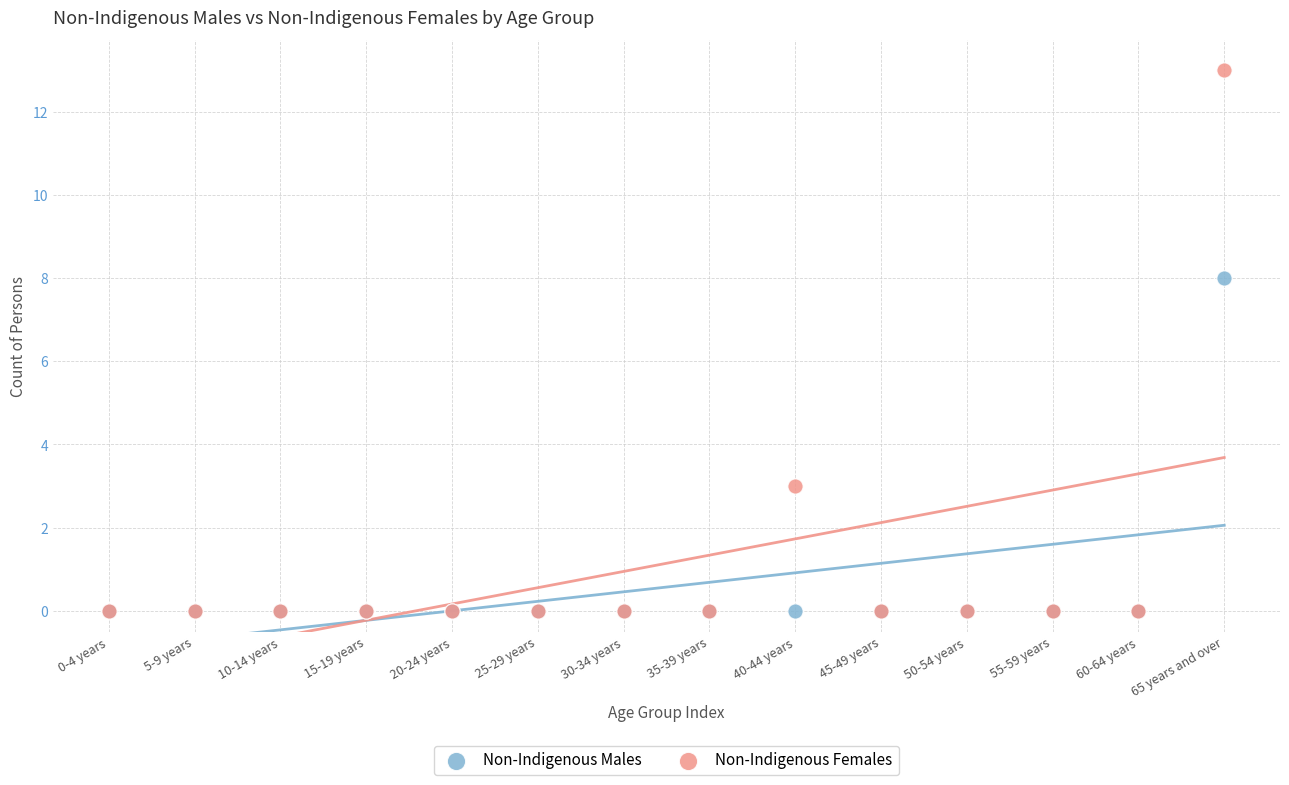

In the Non-Indigenous Females series, what Y value is closest to 6?

3